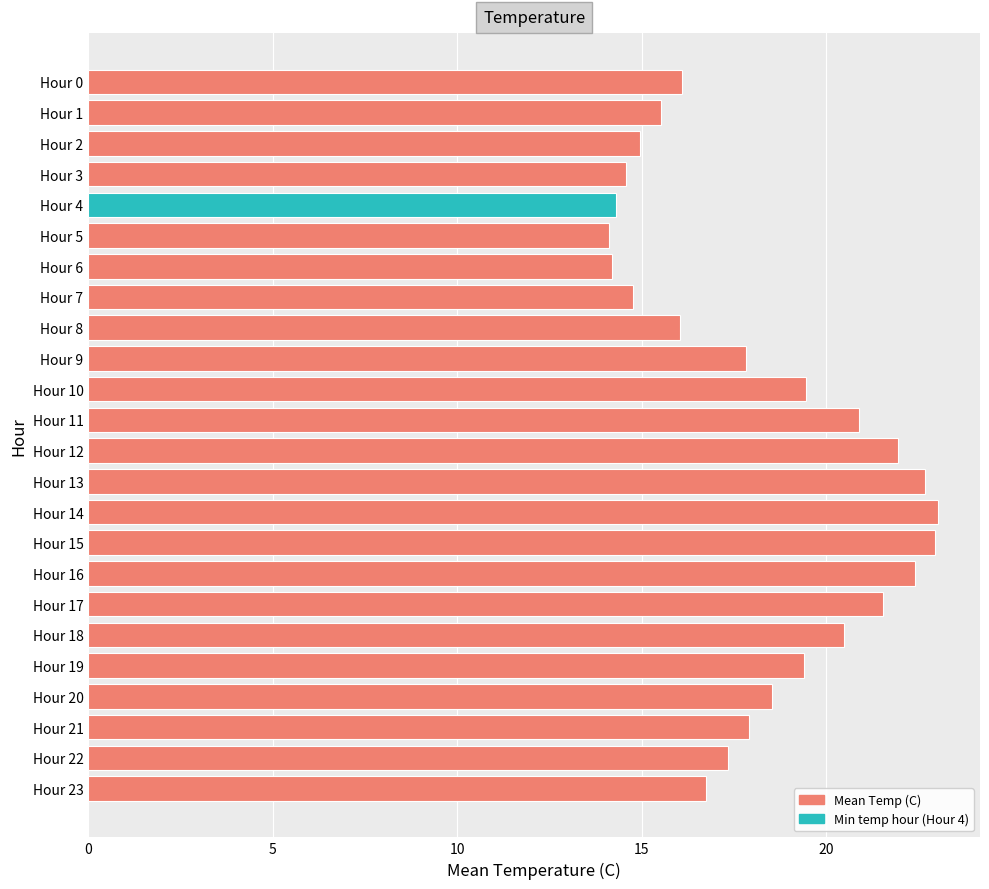

How many data points does each series have?

24